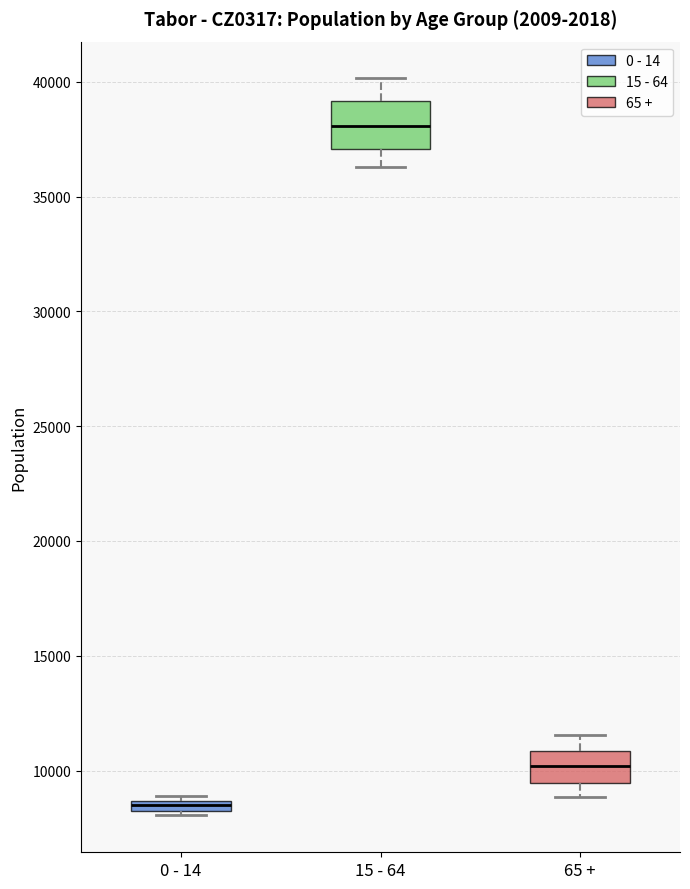

Where is the lower edge of the box for 15 - 64 on the y-axis? The values are not printed on the chart, so give them approximately, as read against the axis.

37000